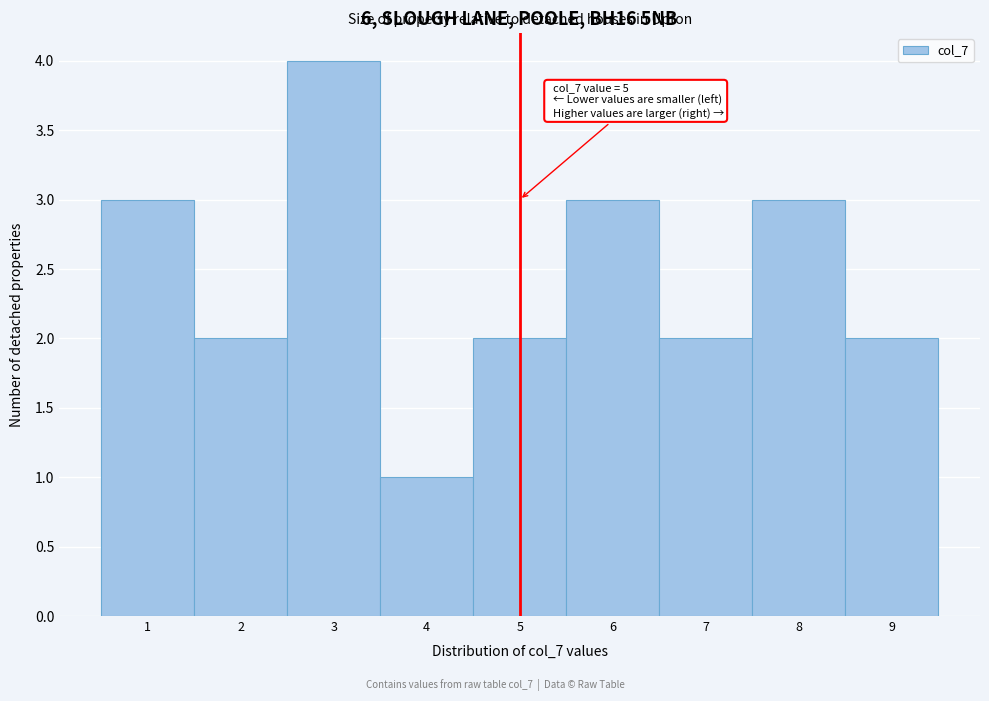

Which range on the x-axis has the tallest bar?

2.5 to 3.5